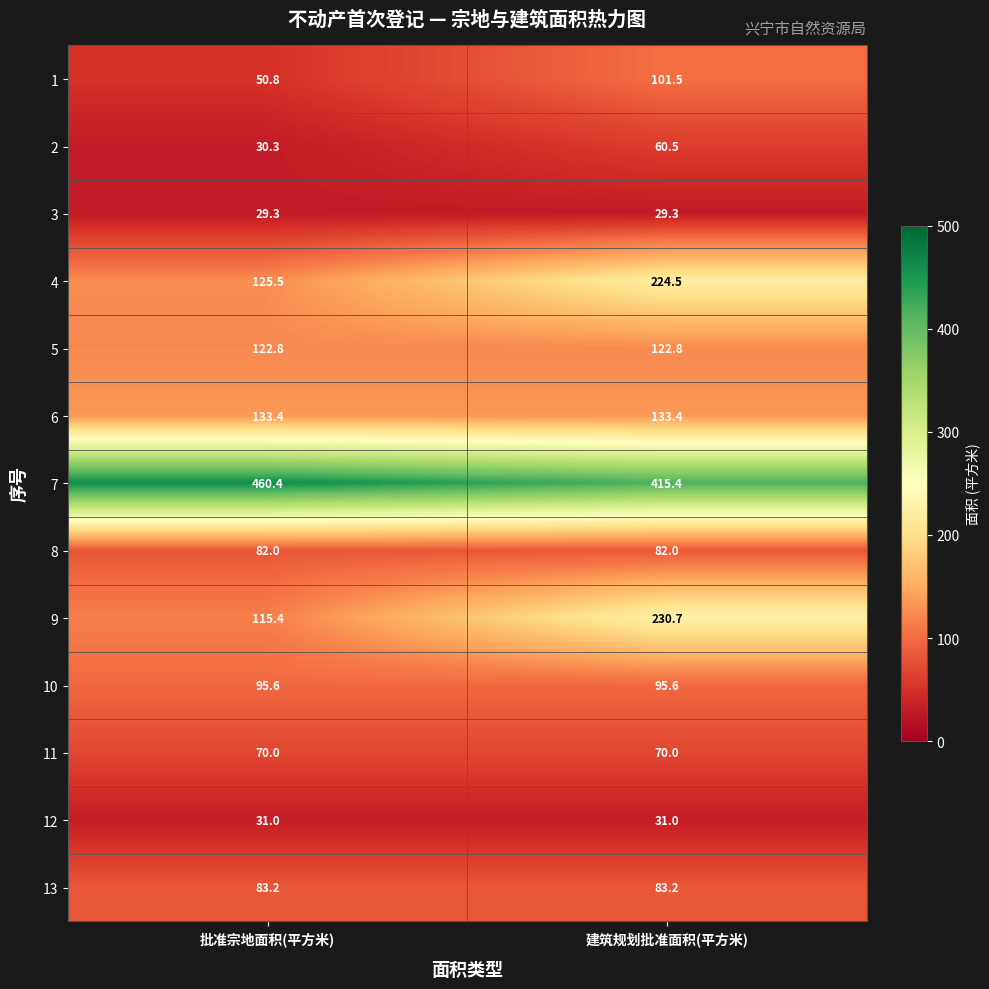

Reading left to right, transcribe all the data shown in this chart.

1: 50.8	101.5
2: 30.3	60.5
3: 29.3	29.3
4: 125.5	224.5
5: 122.8	122.8
6: 133.4	133.4
7: 460.4	415.4
8: 82.0	82.0
9: 115.4	230.7
10: 95.6	95.6
11: 70.0	70.0
12: 31.0	31.0
13: 83.2	83.2